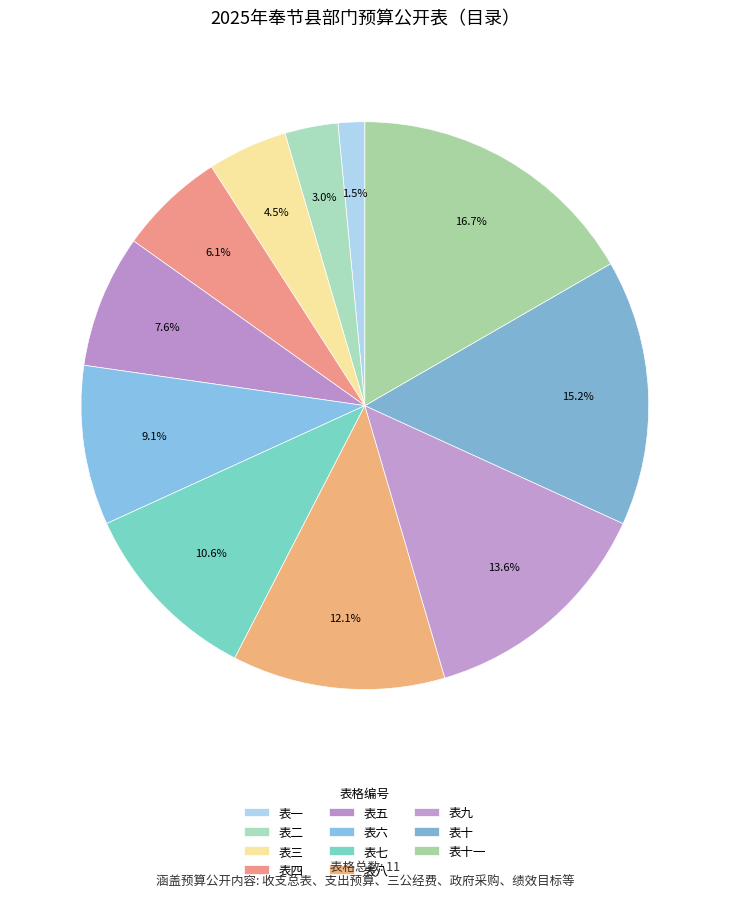

To the nearest percent, what percentage of the pie is 表三?

5%